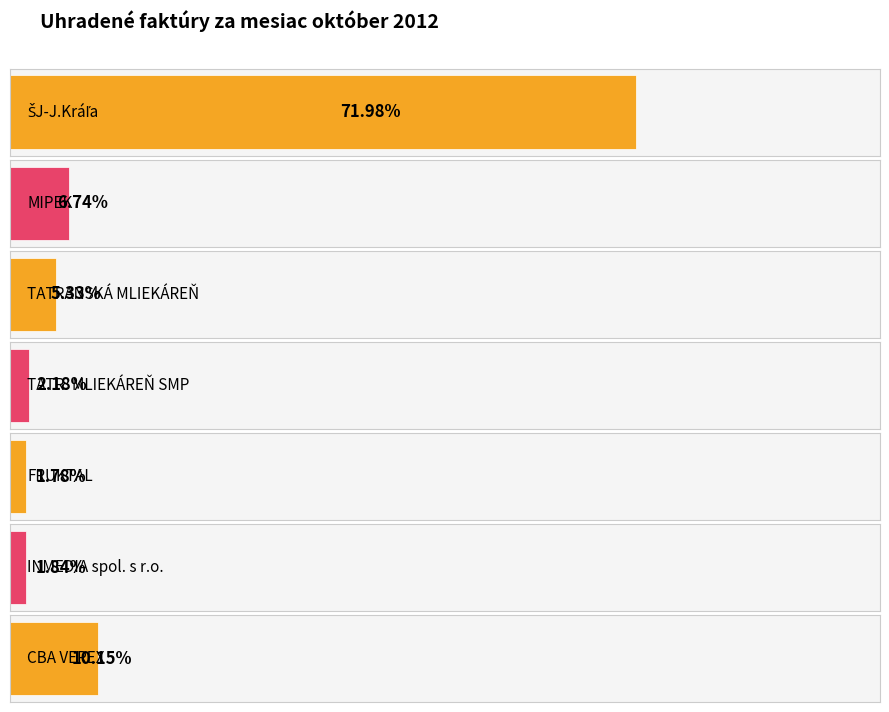

Which category has the highest value across all series?

ŠJ-J.Kráľa (12105)